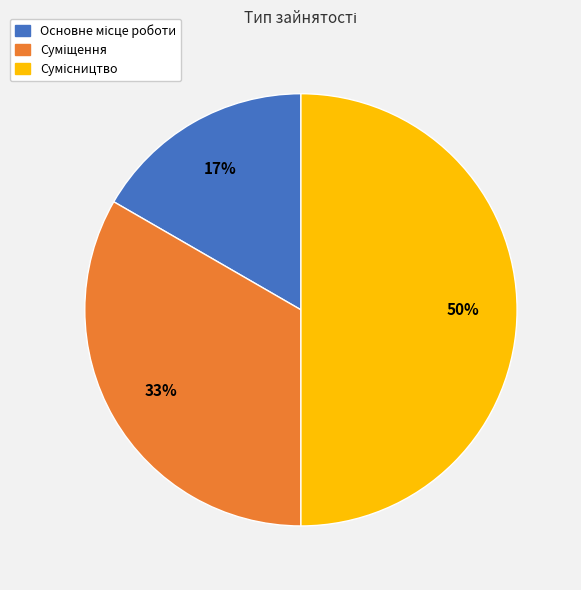

How many slices are in this pie chart?

3